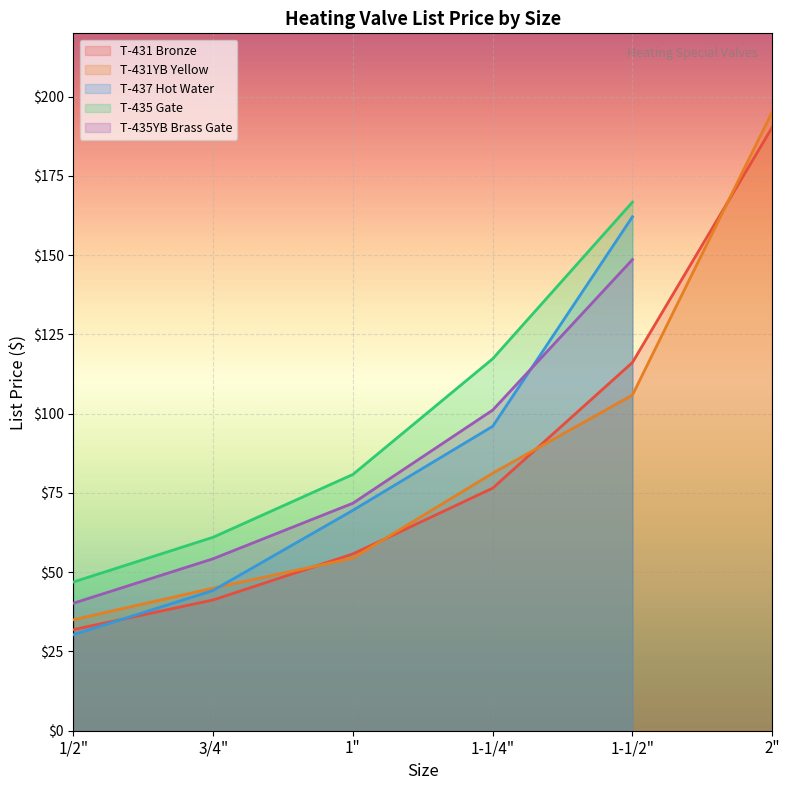

What is the total value across all series at 1/2"?

184.3